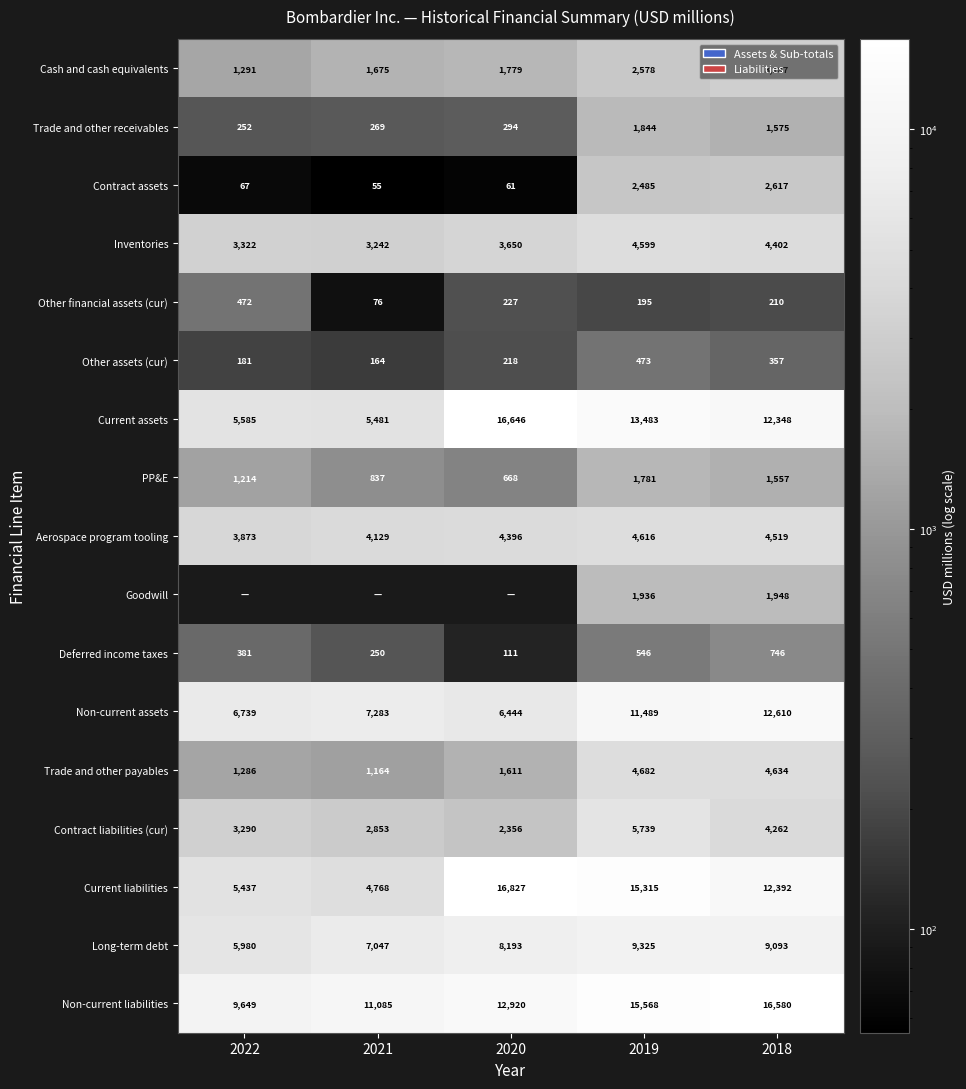

What is the spread (max minus min) of values at 2021?

11085